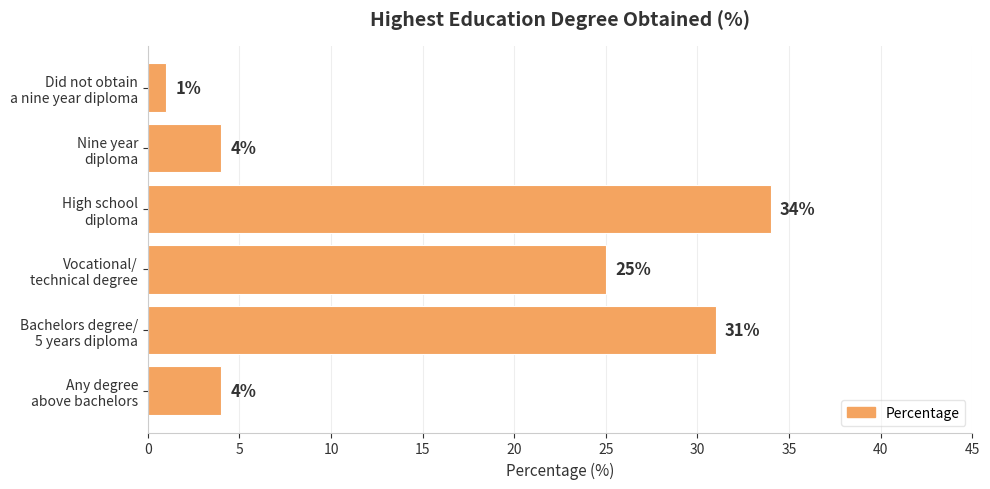

Count the number of data series in this chart.

1